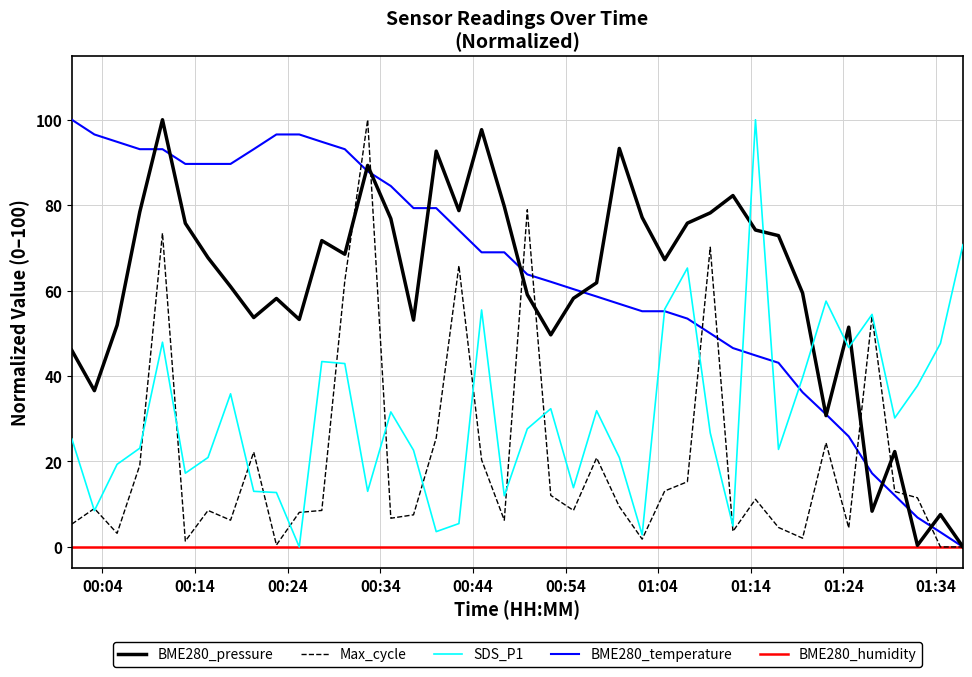

Count the number of categories in the chart.

40